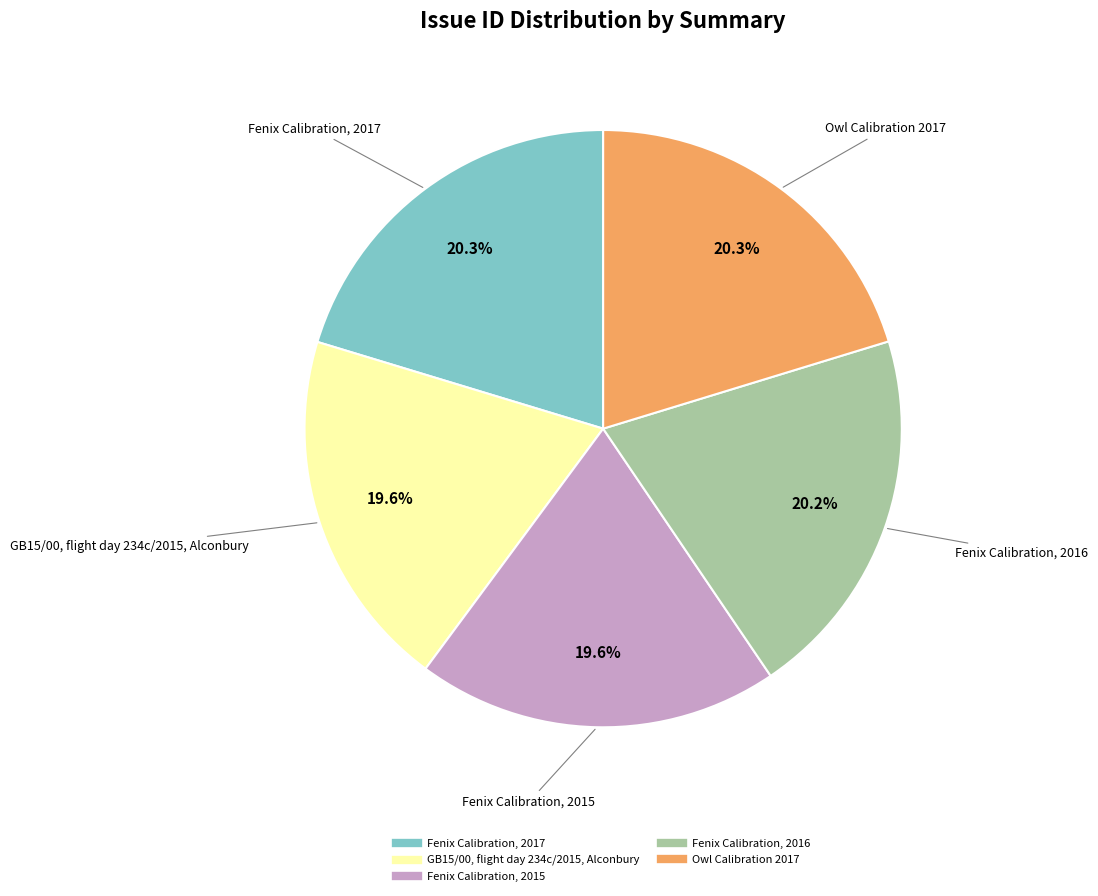

To the nearest percent, what percentage of the pie is Fenix Calibration, 2017?

20%